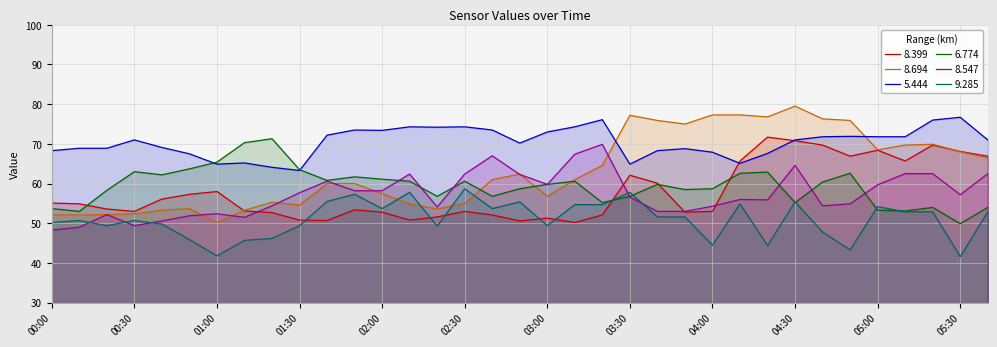

How many series are shown in this chart?

6